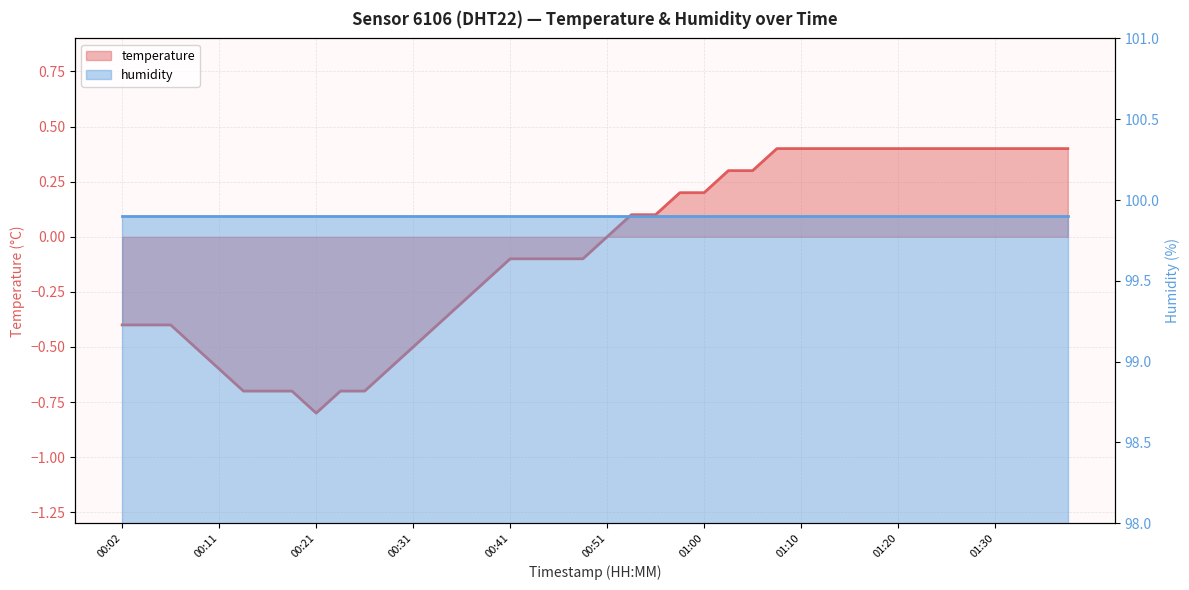

Read the value at 00:33.

-0.4